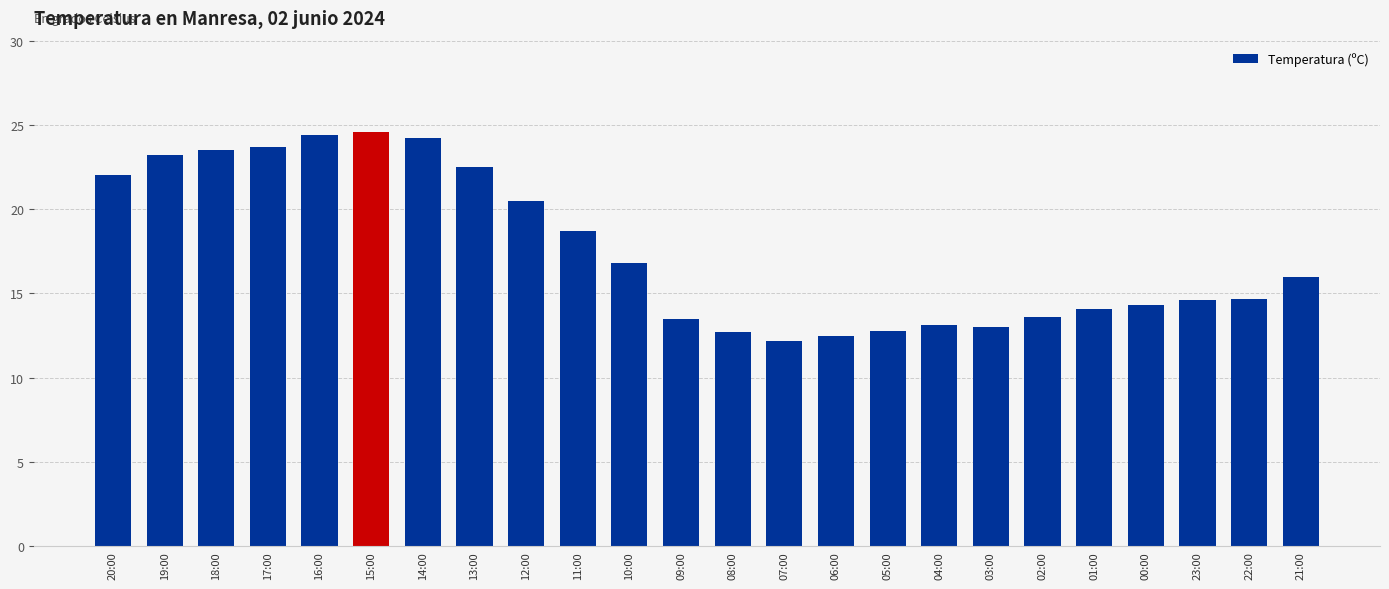

What is the change in value from 16:00 to 04:00?

-11.3